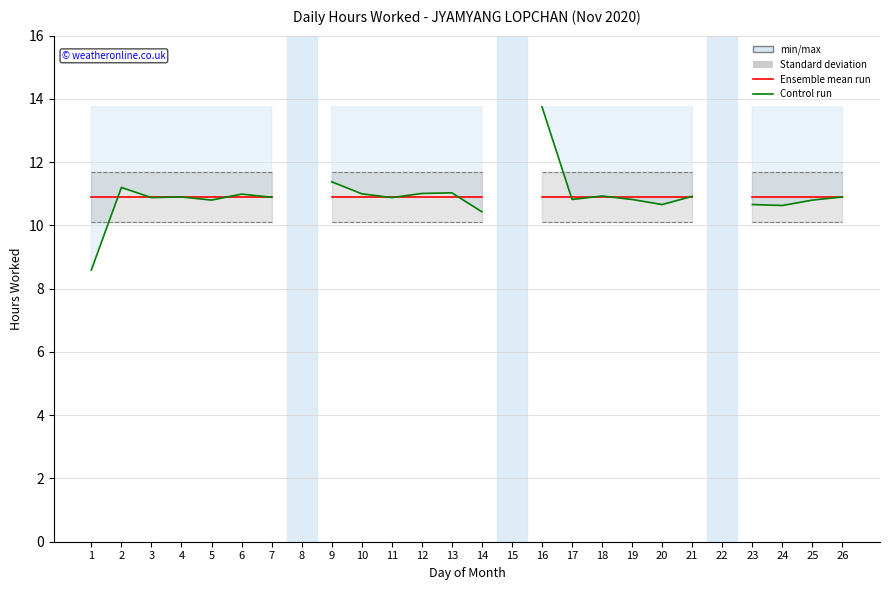

What is the value of the Ensemble mean run point at the 21st from the left?

10.9